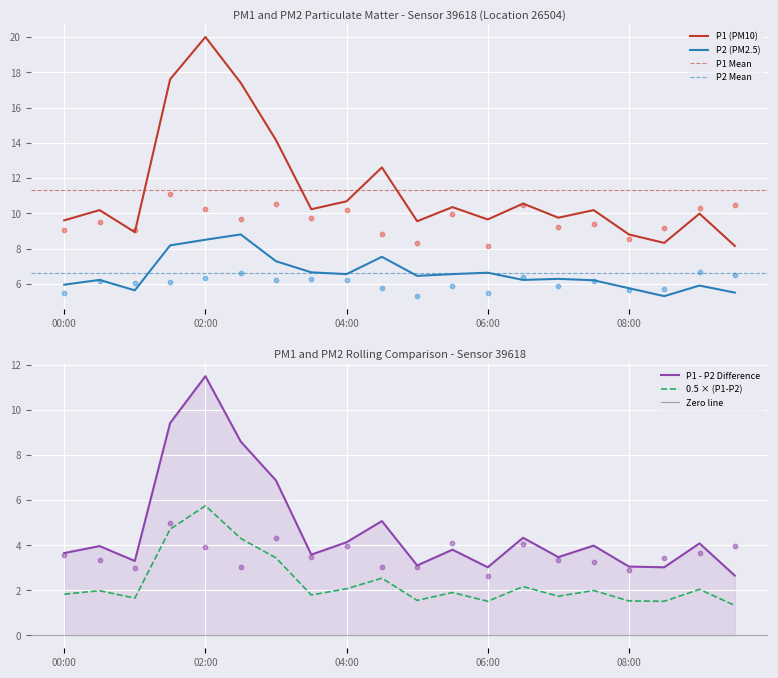

Which series reaches the maximum Y coordinate?

P1